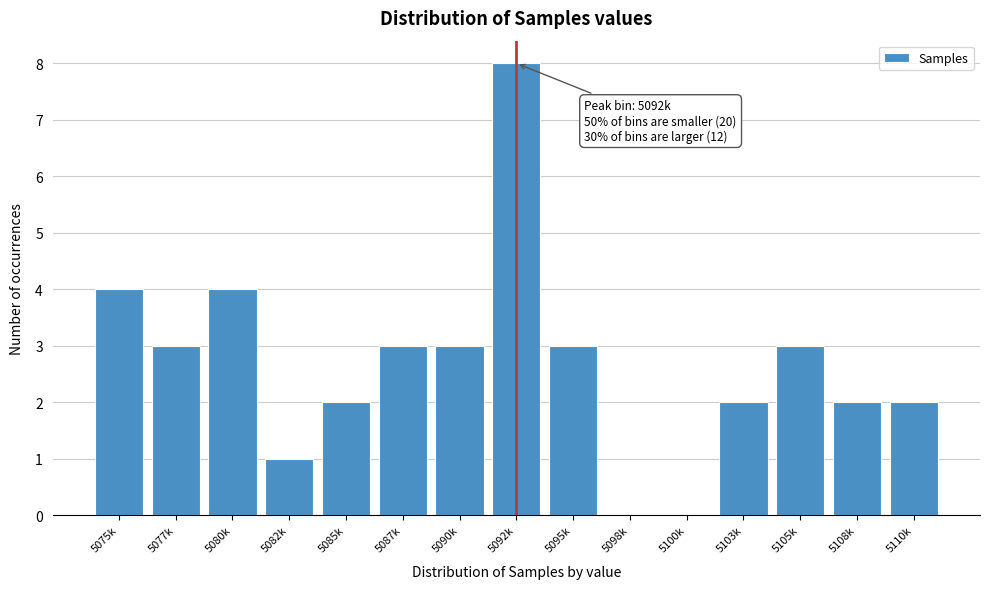

Reading right to left, what are all the values shown in this chart?

5110k=2	5108k=2	5105k=3	5103k=2	5100k=0	5098k=0	5095k=3	5092k=8	5090k=3	5087k=3	5085k=2	5082k=1	5080k=4	5077k=3	5075k=4